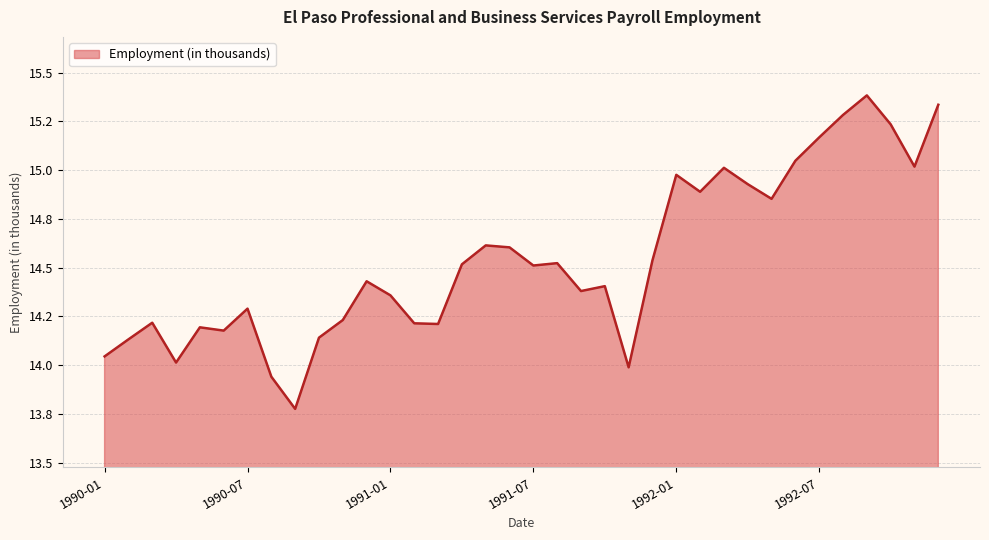

Is this an area chart (filled region under the line)?

Yes